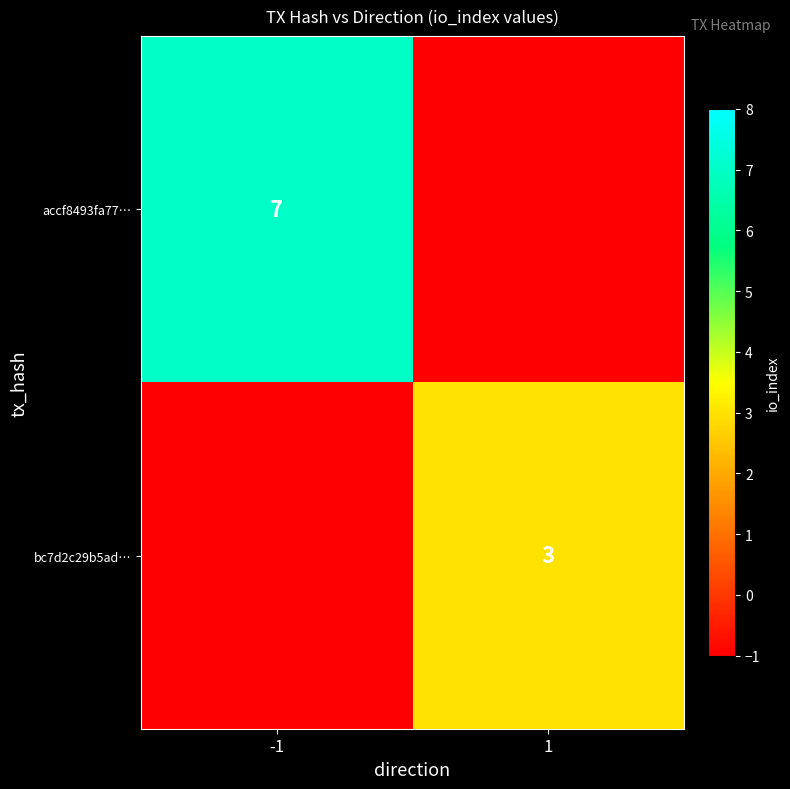

What is the total value across all series at -1?

6